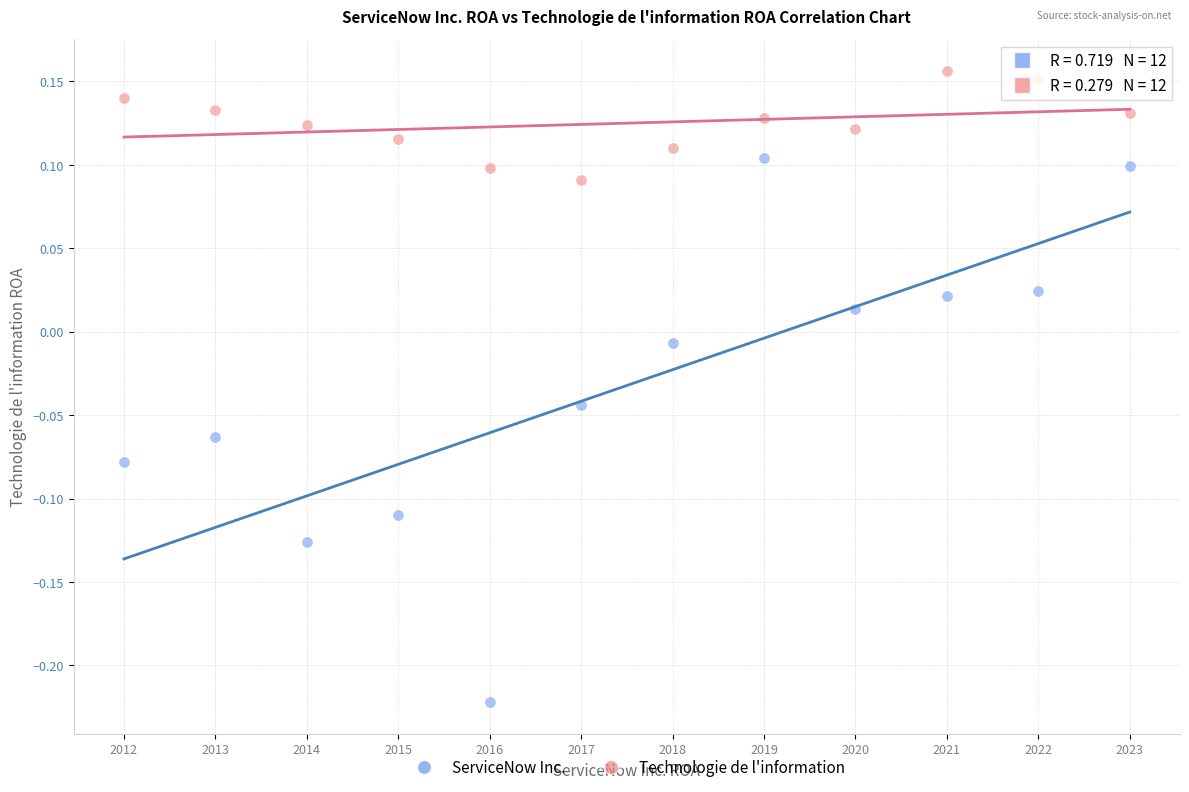

Across all data points, what is the range of Y values (max minus min)?

0.4